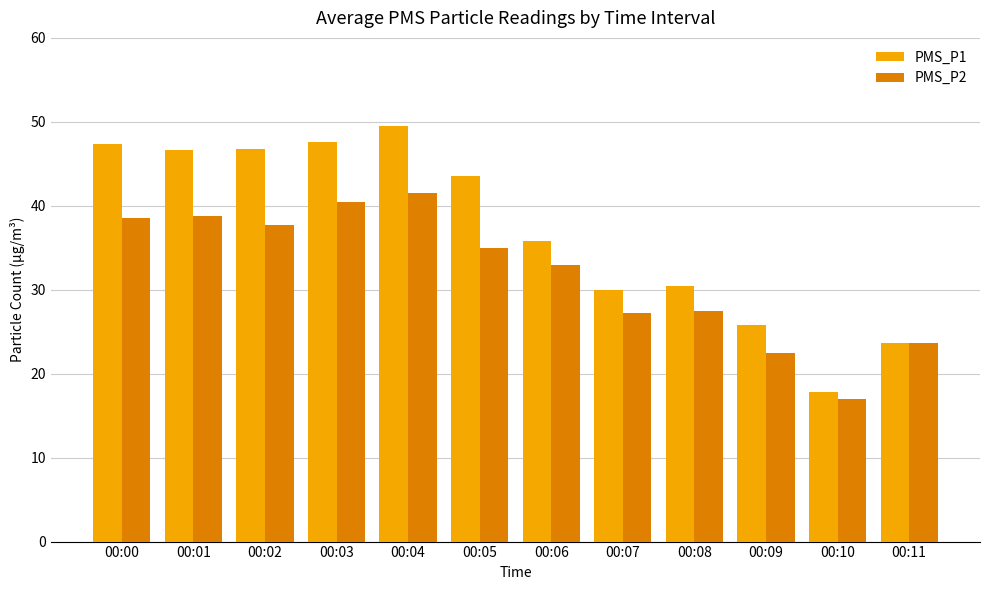

Read the PMS_P2 value at 00:10.

17.0